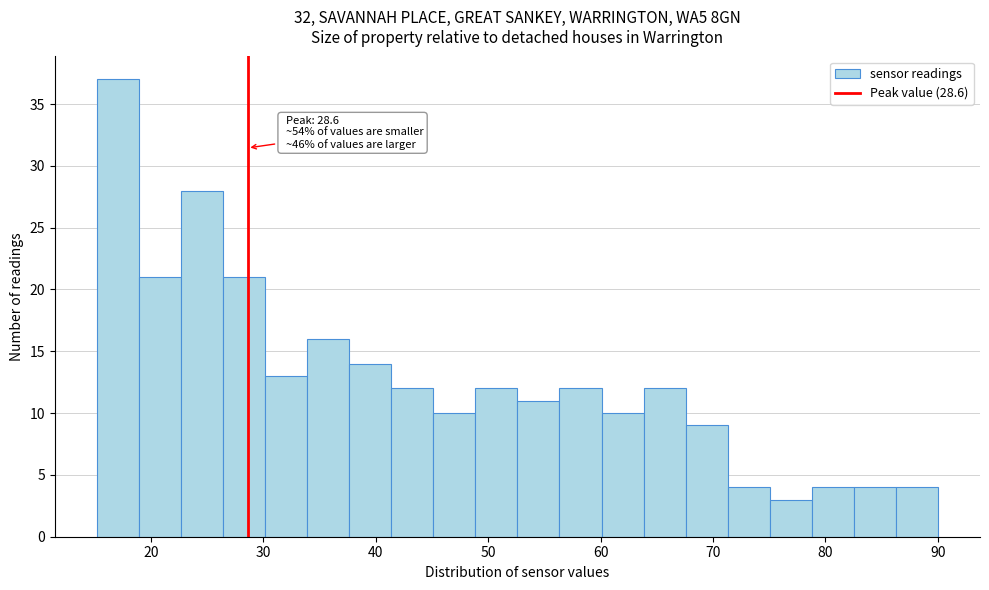

Around what value on the x-axis is the tallest bar? Give the approximate position of its centre, as read against the axis.

17